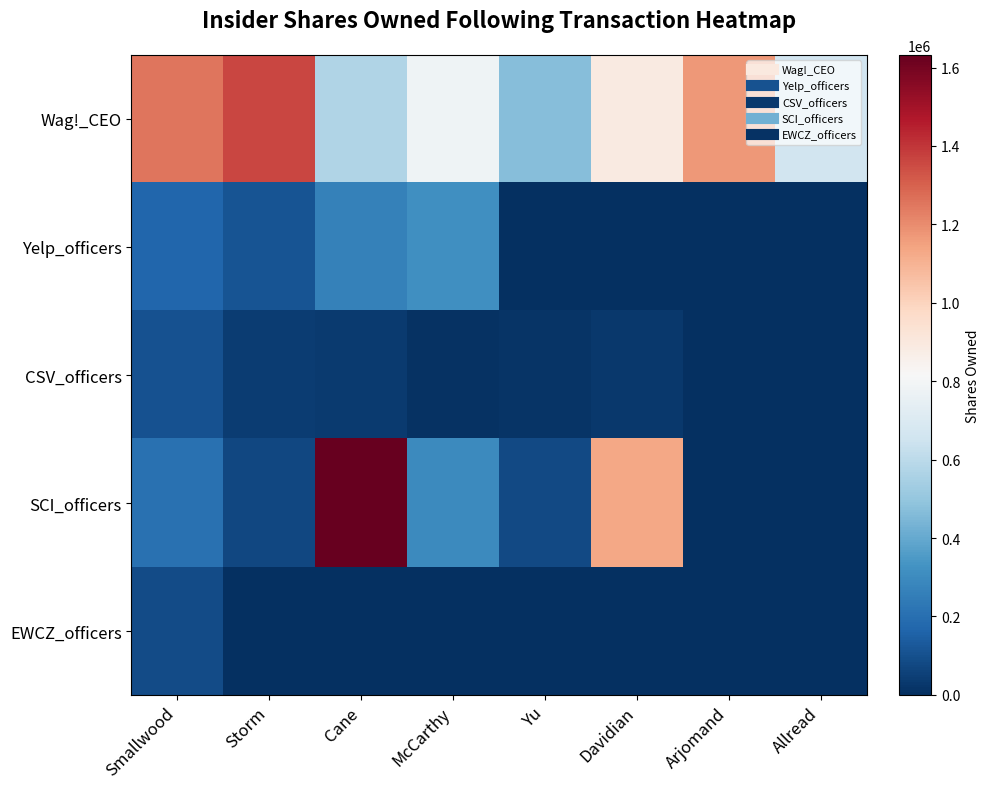

Which series has the largest total across all categories?

Wag!_CEO